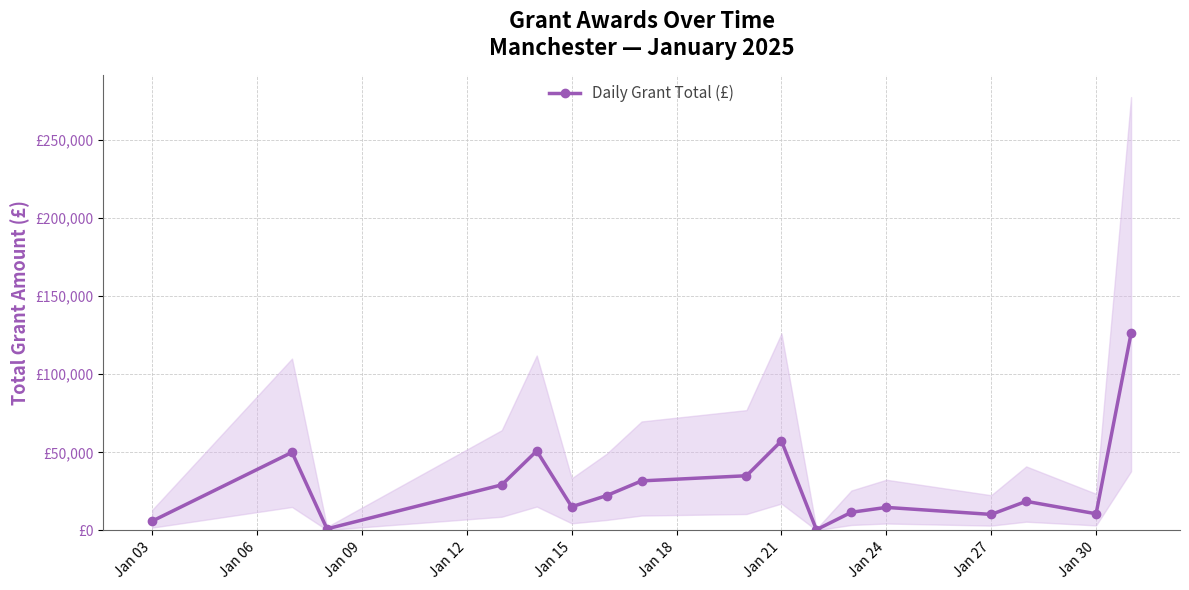

What is the difference between the maximum and minimum values?

125641.0